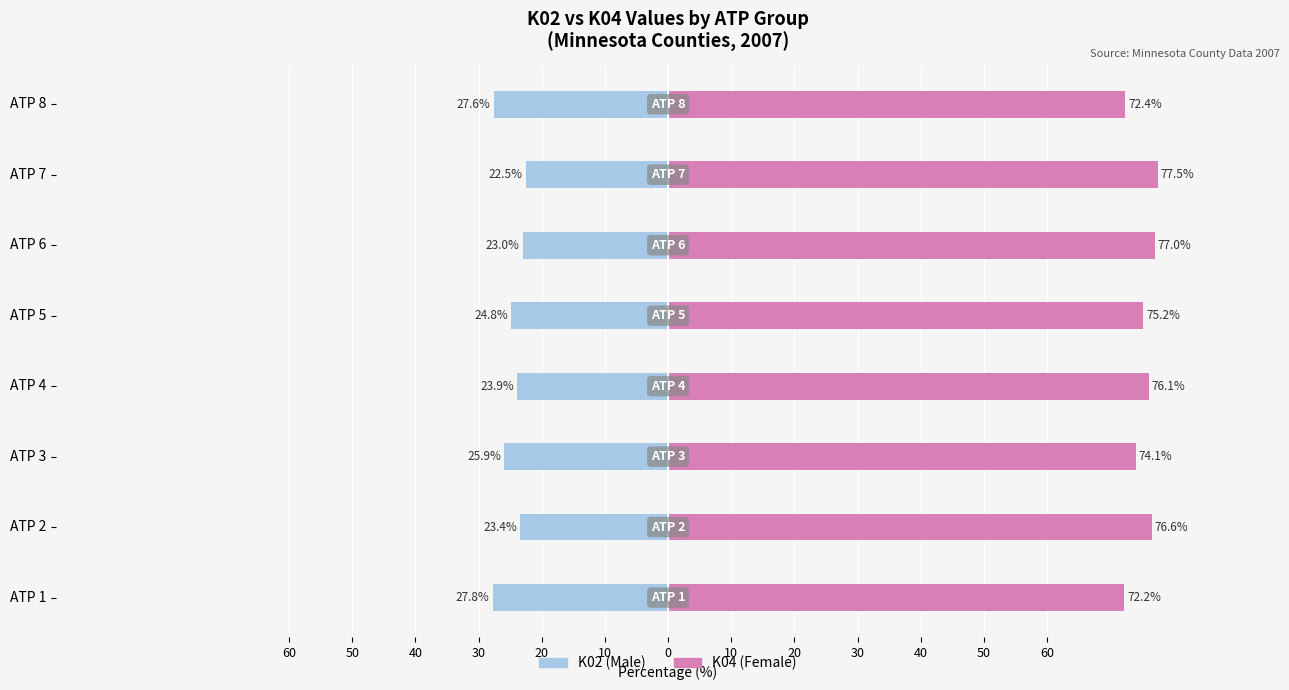

Rank the series by their average value, from lowest to highest.

K02 (Male-like), K04 (Female-like)